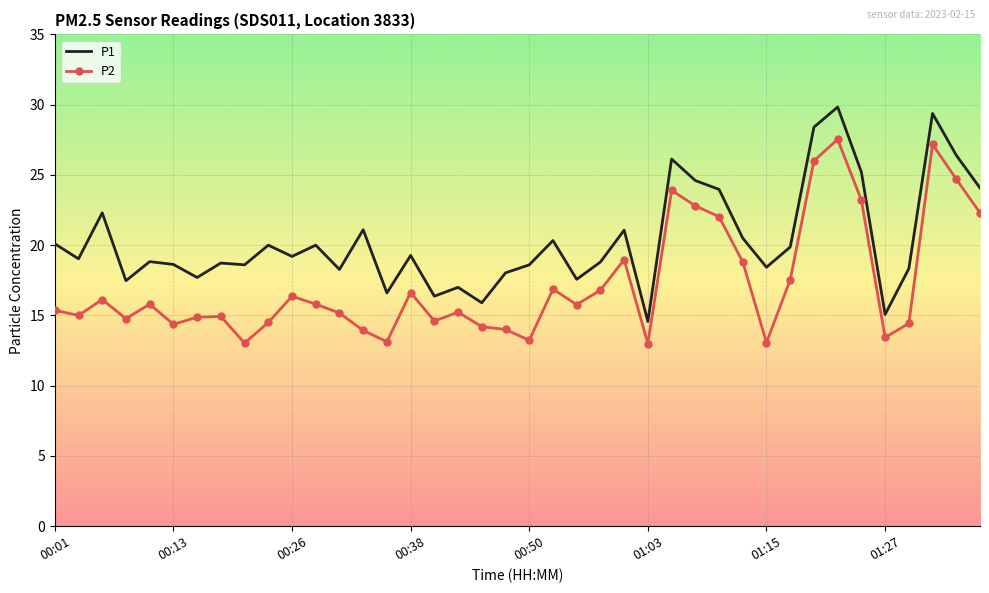

True or false: P2 and P1 intersect in this chart.

False